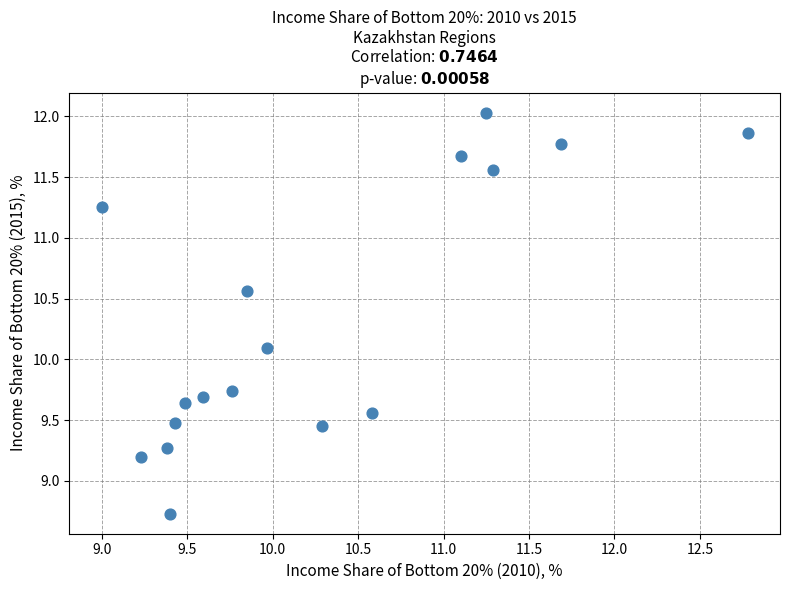

What Y value in the scatter plot is closest to 10?

10.1